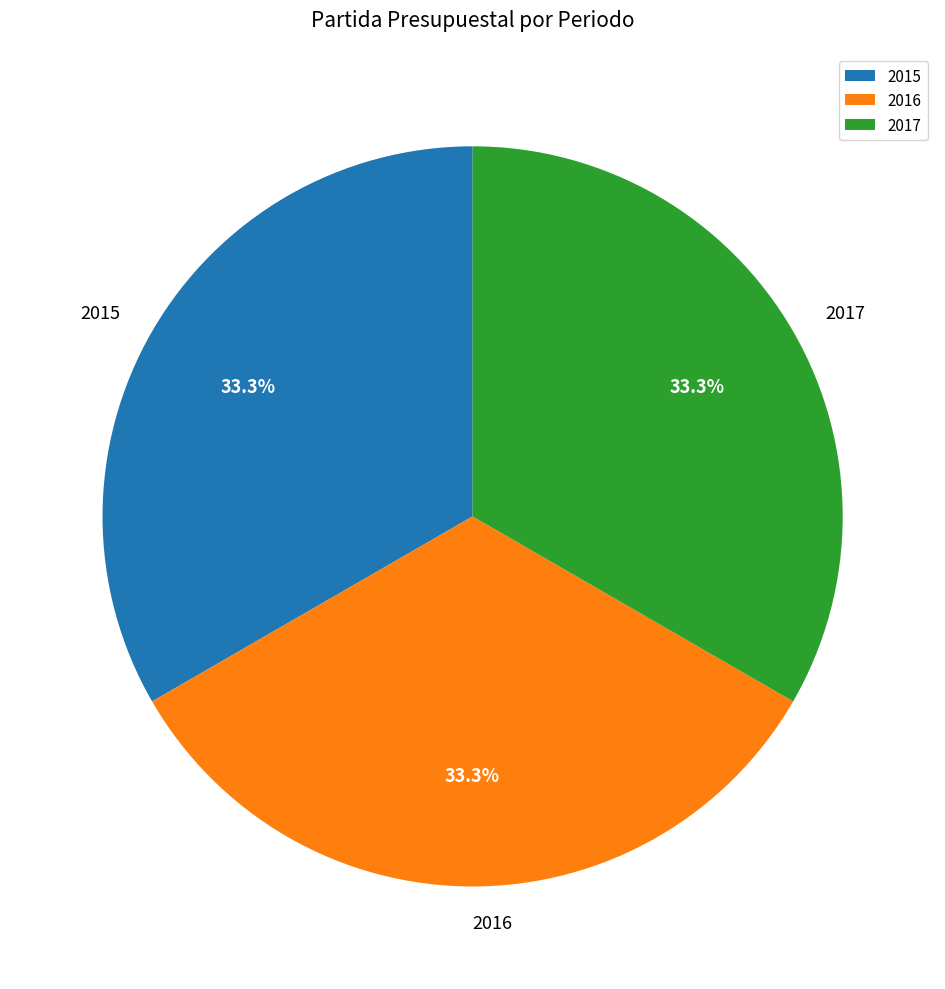

How many segments does this pie chart have?

3